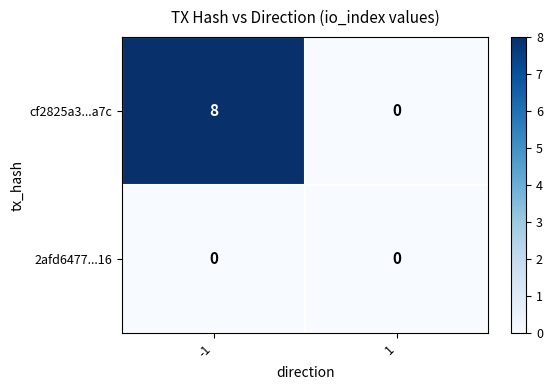

What is the total value across all series at -1?

8